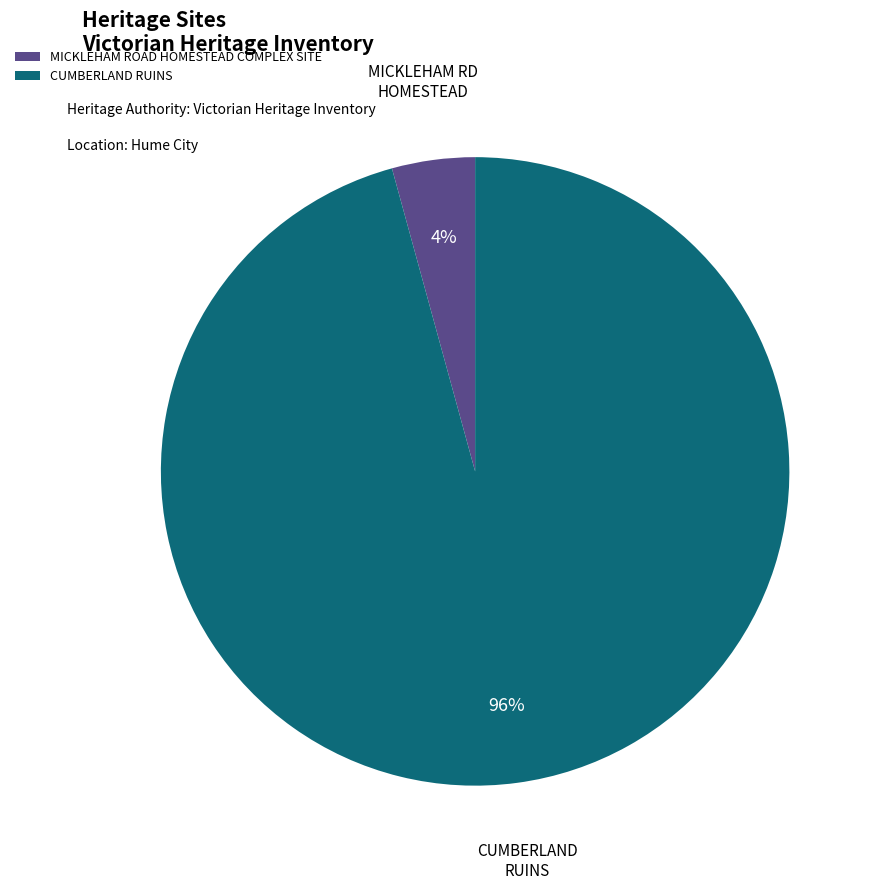

Which has a higher value, MICKLEHAM ROAD HOMESTEAD COMPLEX SITE or CUMBERLAND RUINS?

CUMBERLAND RUINS